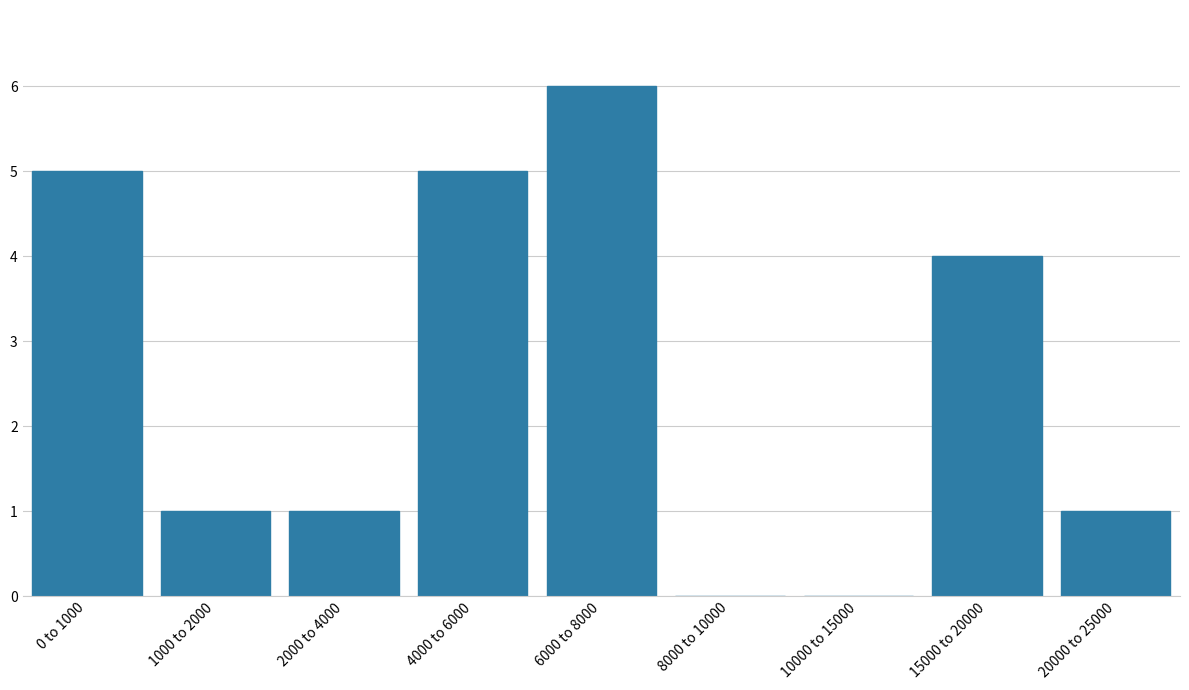

Reading left to right, extract all data points from this chart.

0 to 1000=5	1000 to 2000=1	2000 to 4000=1	4000 to 6000=5	6000 to 8000=6	8000 to 10000=0	10000 to 15000=0	15000 to 20000=4	20000 to 25000=1